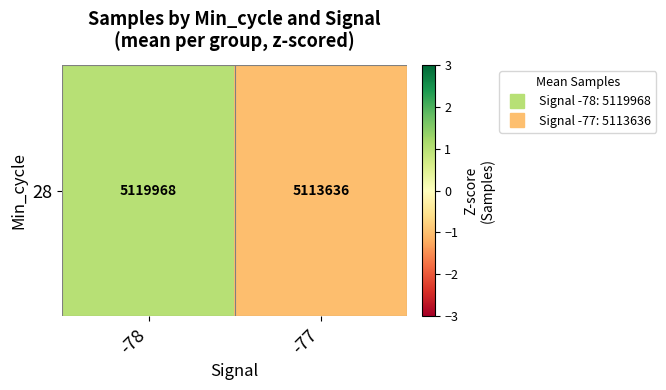

The chart shows a value of -1.0 at -77. True or false?

True